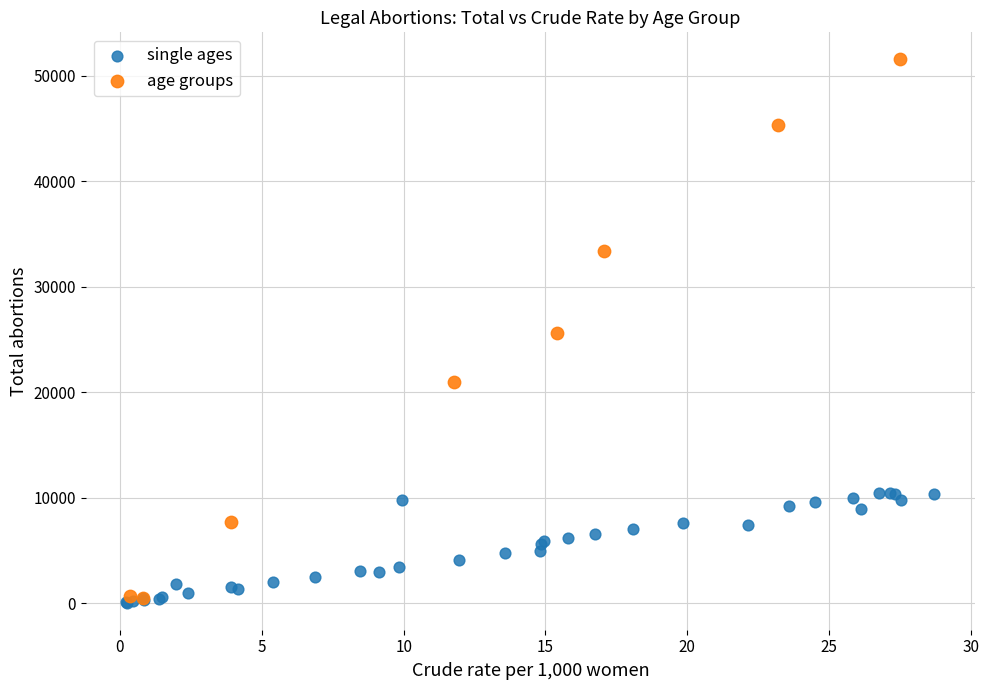

Which series has the largest Y range (max minus min)?

age groups